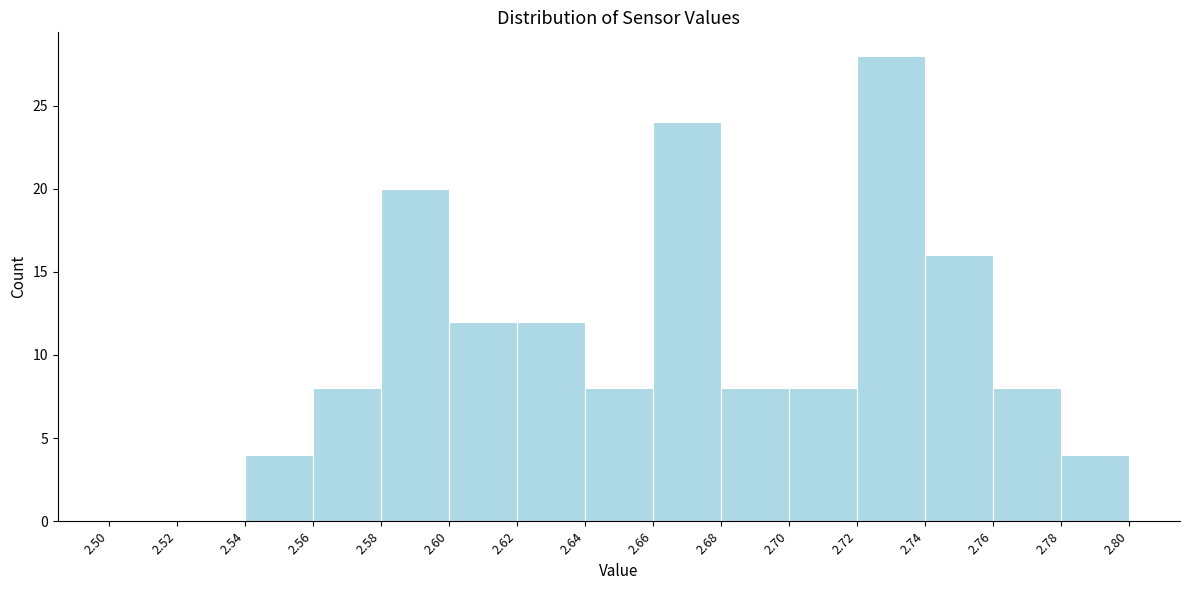

How tall is the bar that spans 2.62 to 2.64 on the x-axis? The values are not printed on the chart, so give them approximately, as read against the axis.

12